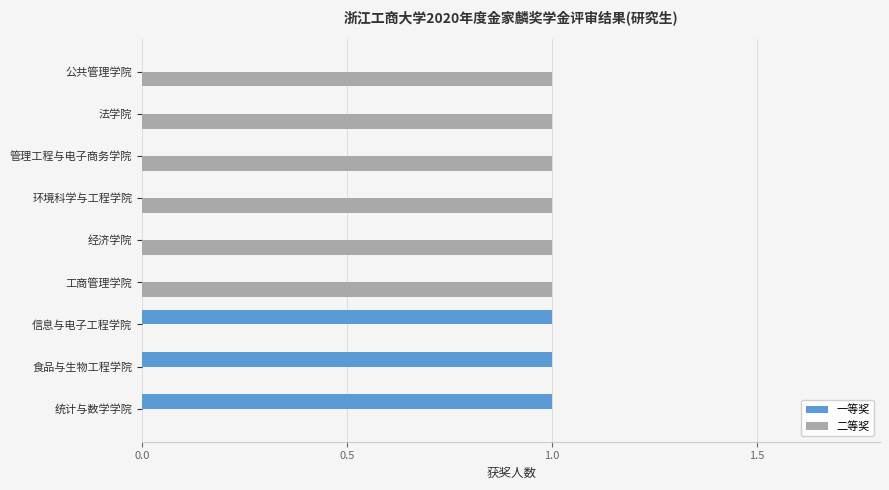

The 二等奖 series shows 1 at 统计与数学学院. True or false?

False